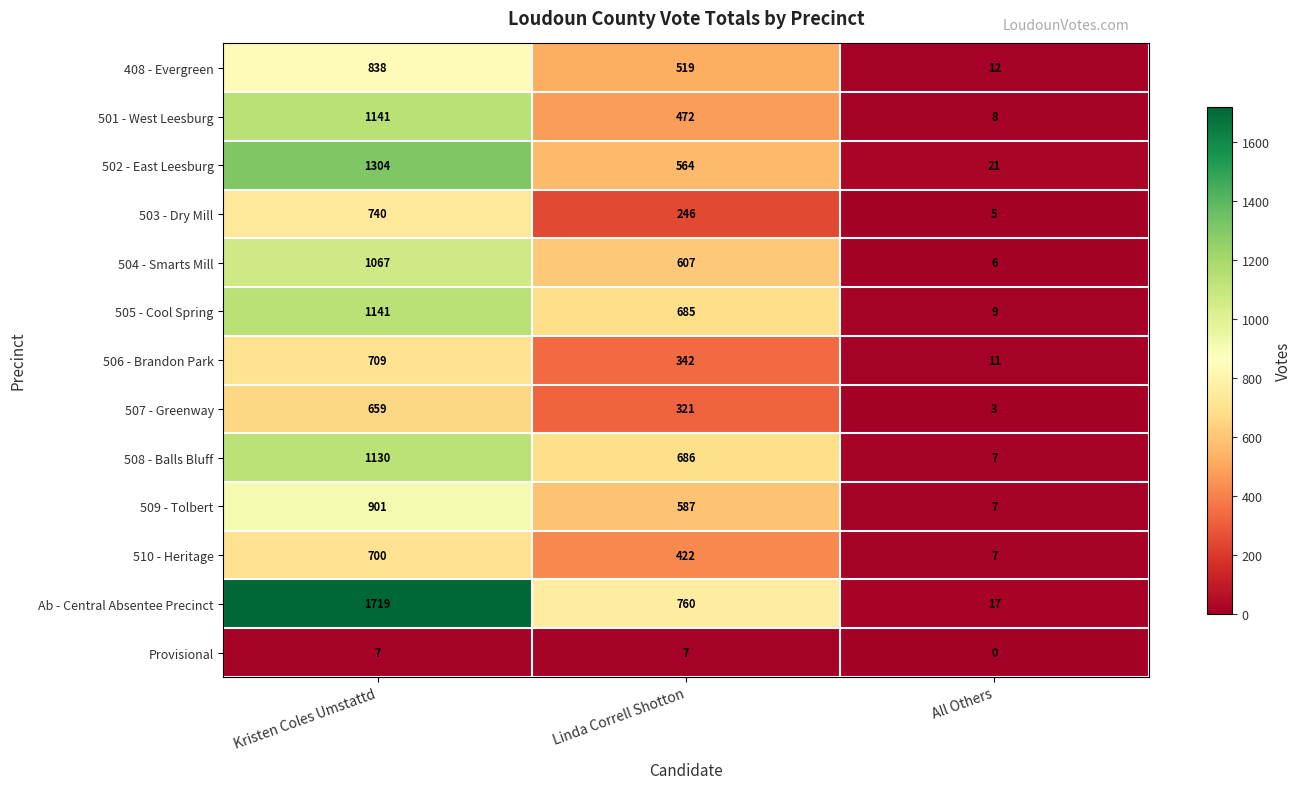

What is the sum of all 505 - Cool Spring values?

1835